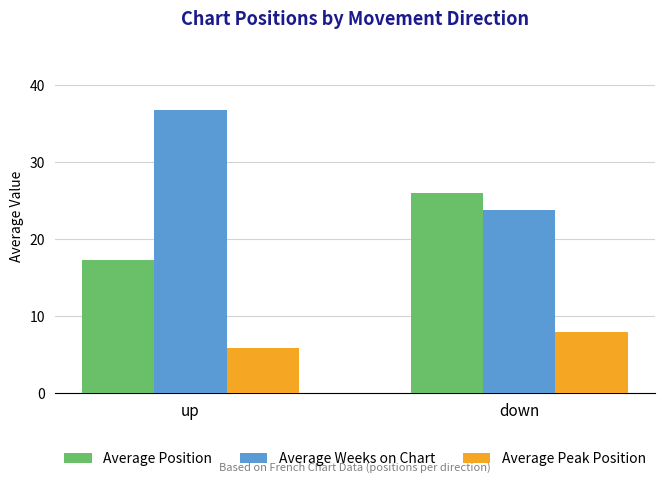

Which series has the largest total across all categories?

Average Weeks on Chart